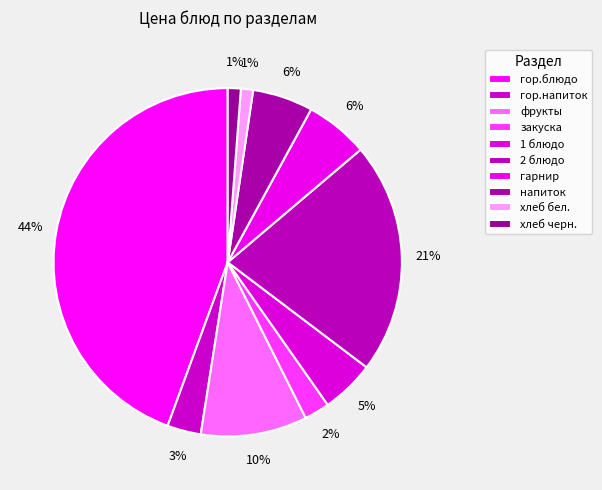

To the nearest percent, what is the difference between the largest and smallest slice percentages?

43%